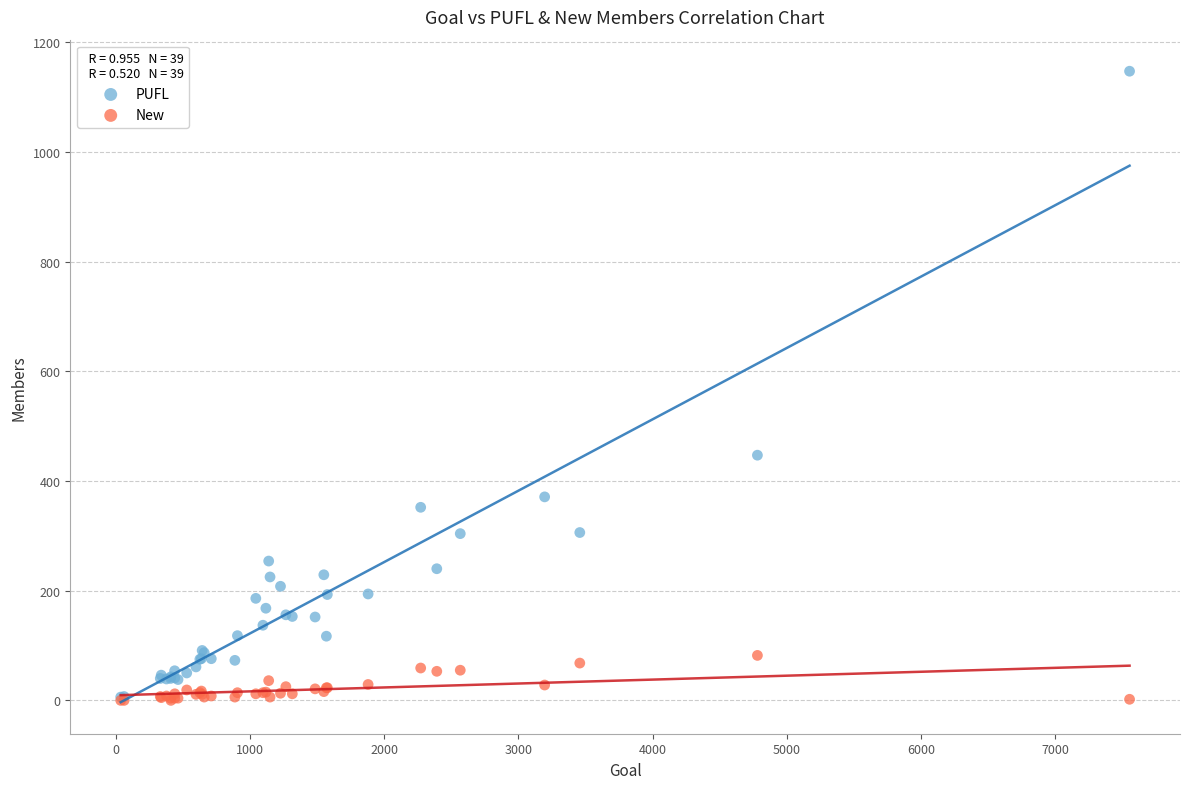

What are all the series names shown in the legend?

PUFL, New